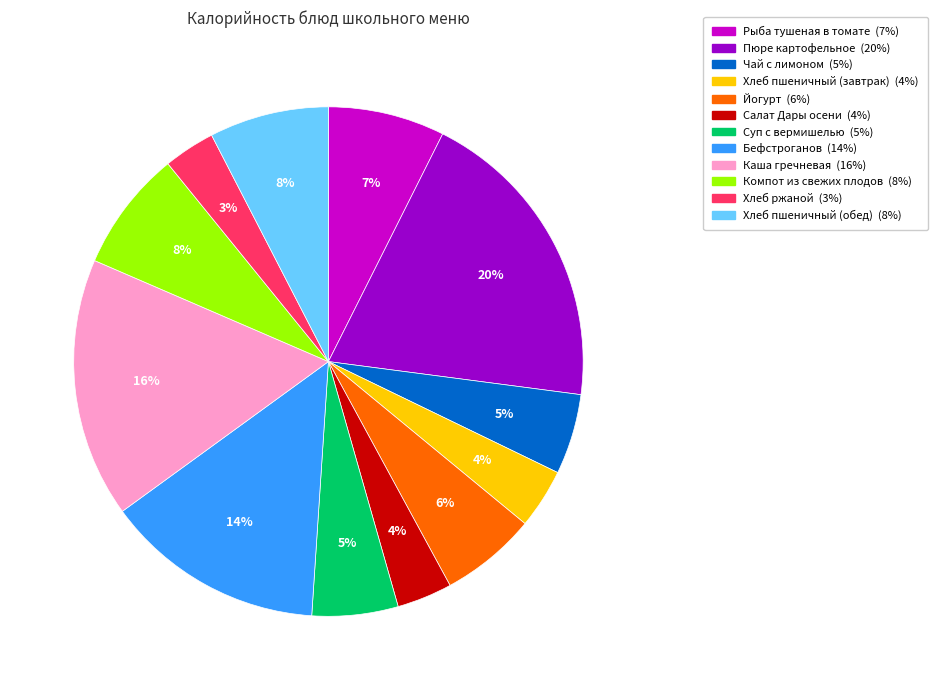

To the nearest percent, what is the difference between the Хлеб ржаной and Чай с лимоном slice percentages?

2%